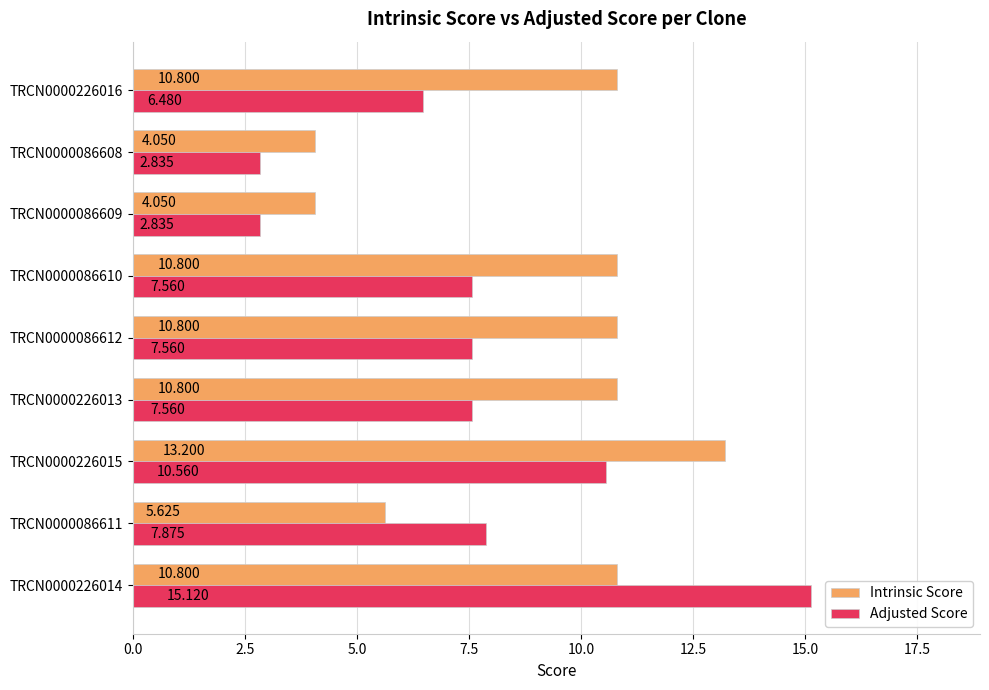

What are all the series names shown in the legend?

Intrinsic Score, Adjusted Score